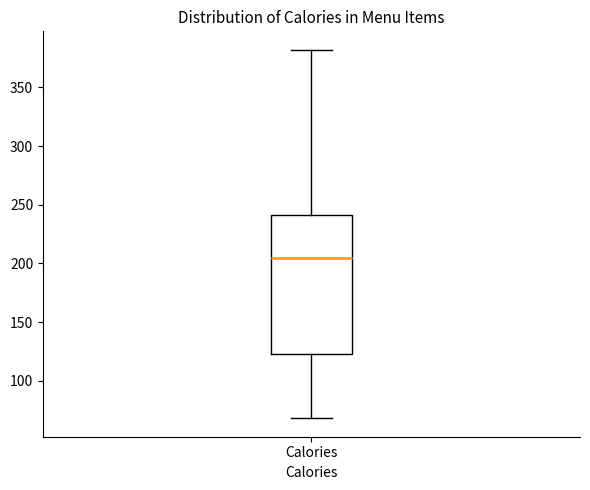

Where does the median line of the box for Calories sit on the y-axis? The values are not printed on the chart, so give them approximately, as read against the axis.

205